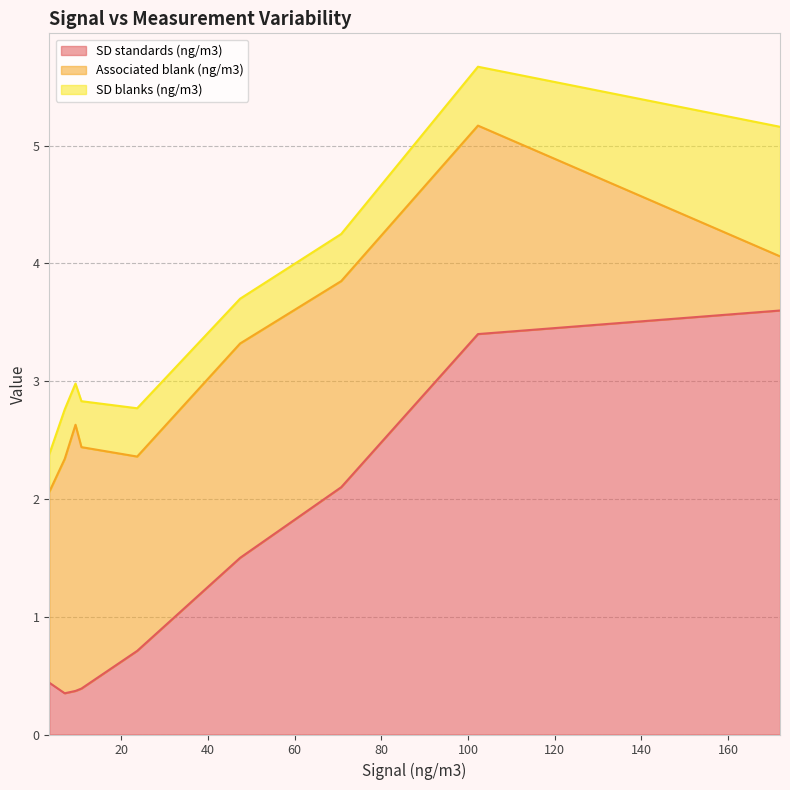

What is the value of the Associated blank (ng/m3) point at the 8th from the left?

1.8